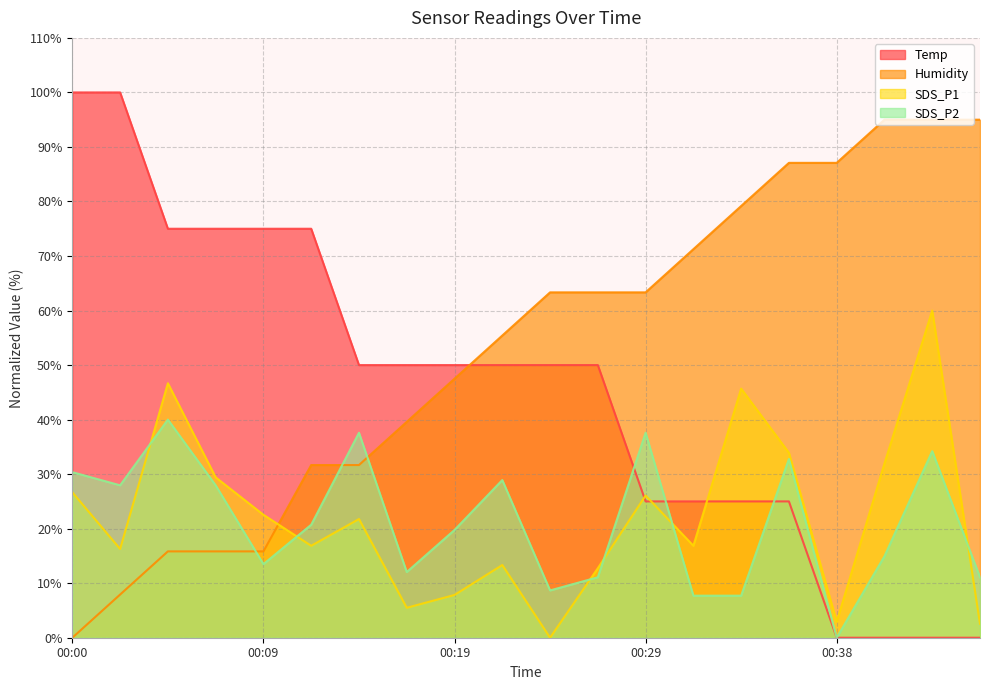

Read the SDS_P2 value at 00:02.

28.0